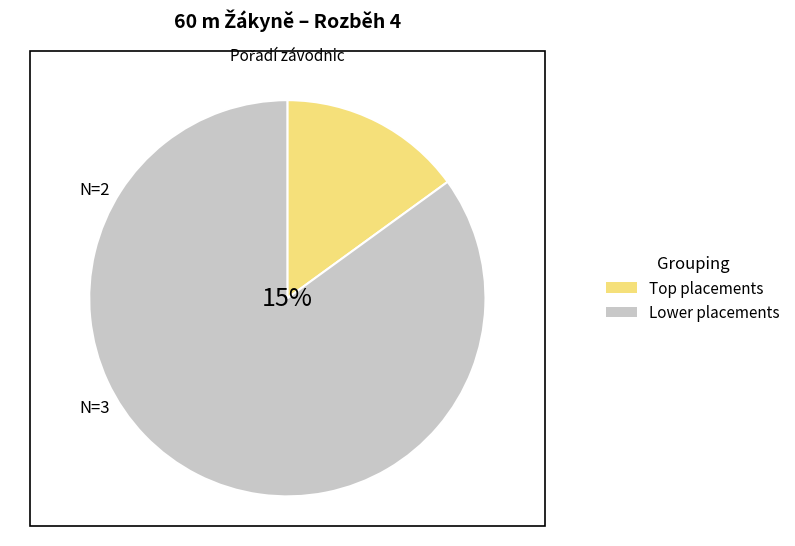

Is there a majority slice in this chart?

No